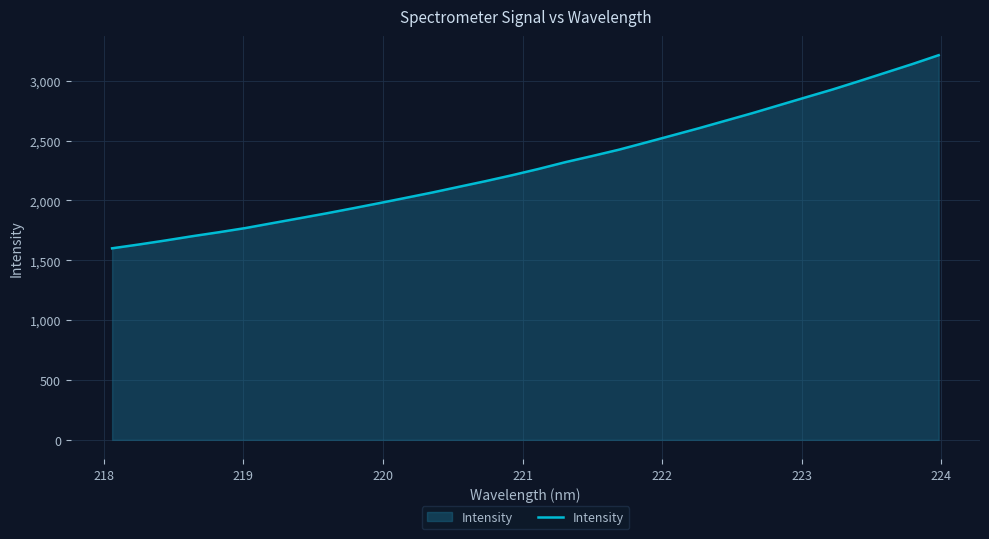

What is the greatest value displayed?

3214.2